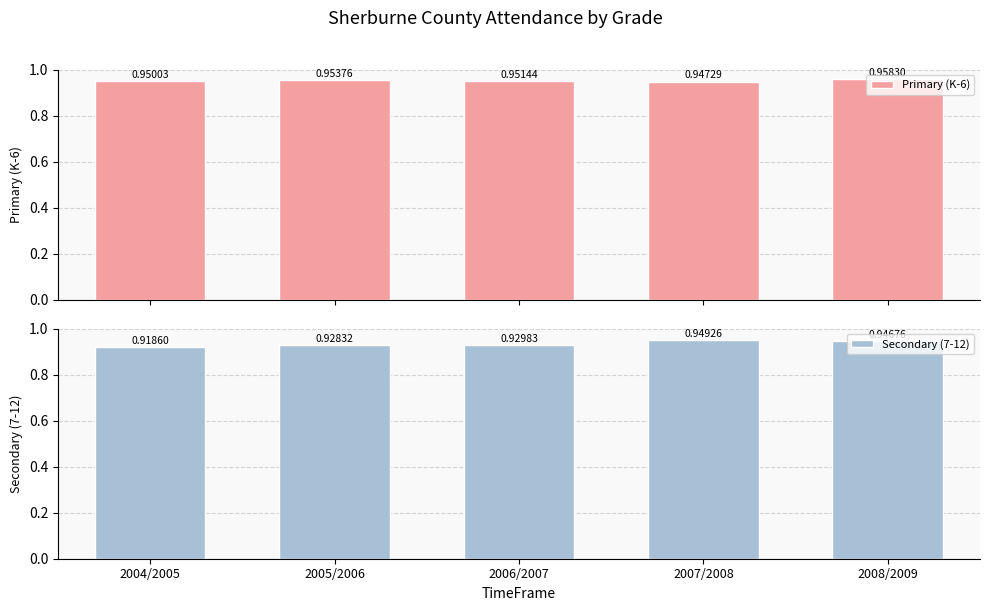

Is the value of Secondary (7-12) at 2005/2006 greater than the value of Primary (K-6) at 2004/2005?

No